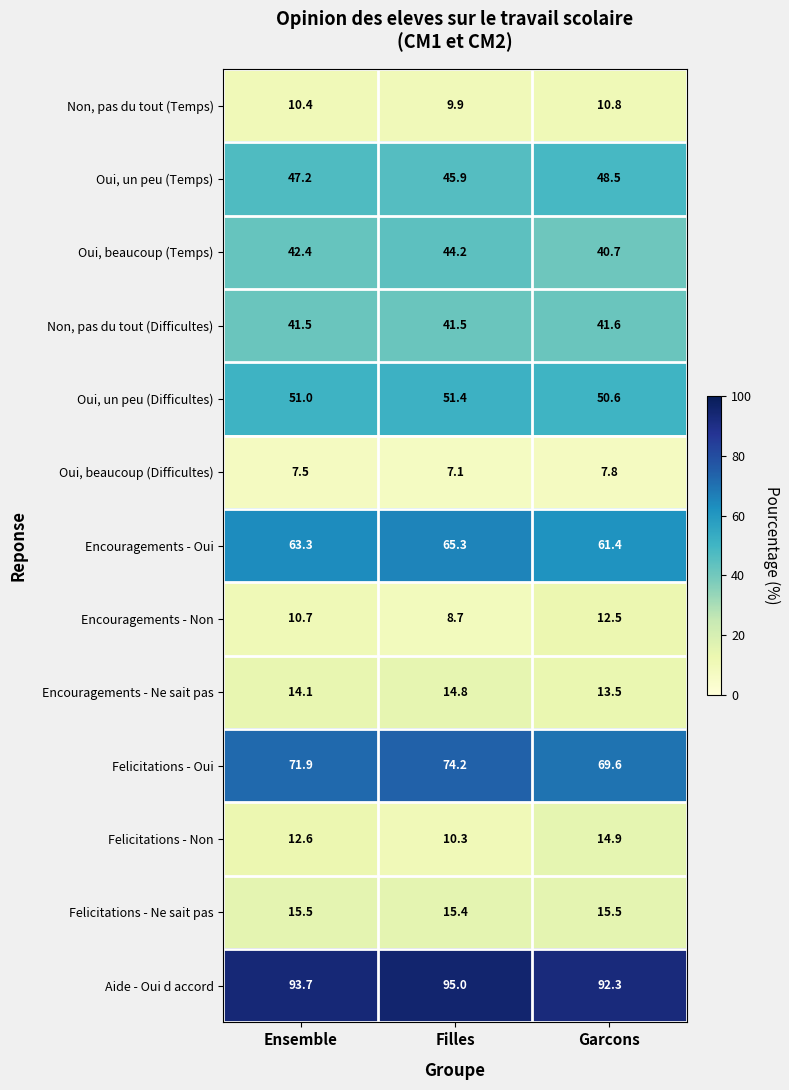

At which category is the sum across all series the highest?

Filles